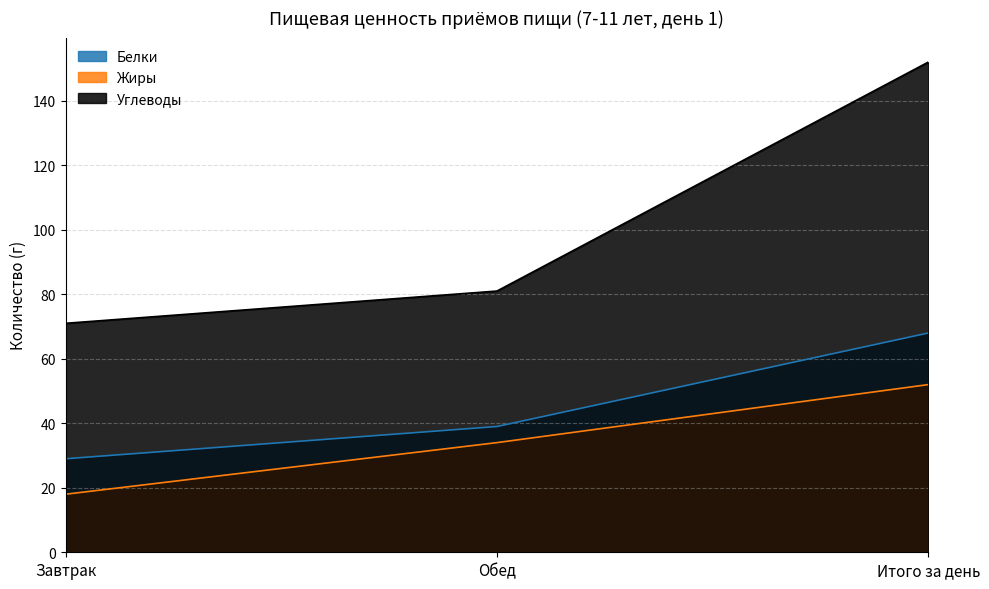

Which category has the lowest value in the Белки series?

Завтрак